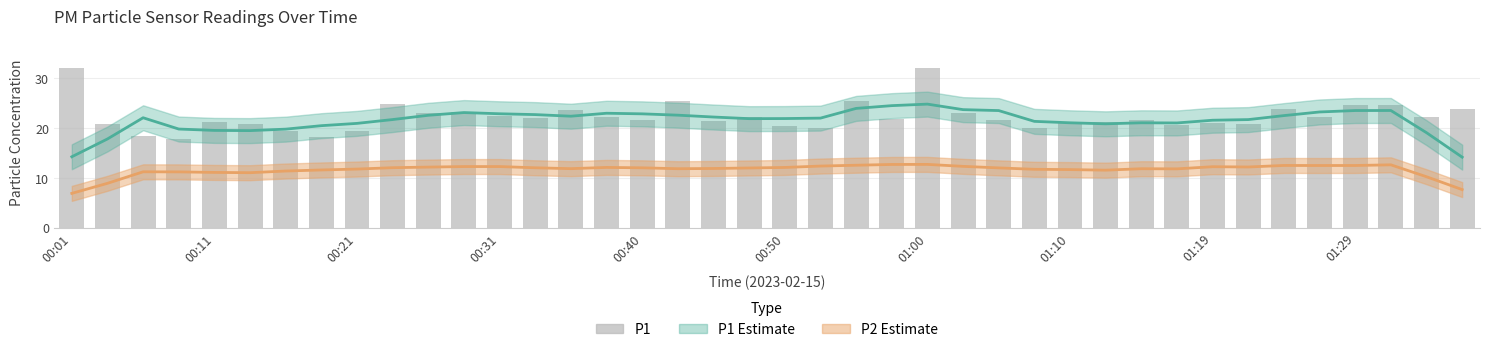

True or false: P2 Trend has a value of 19.8 at 01:10.

False